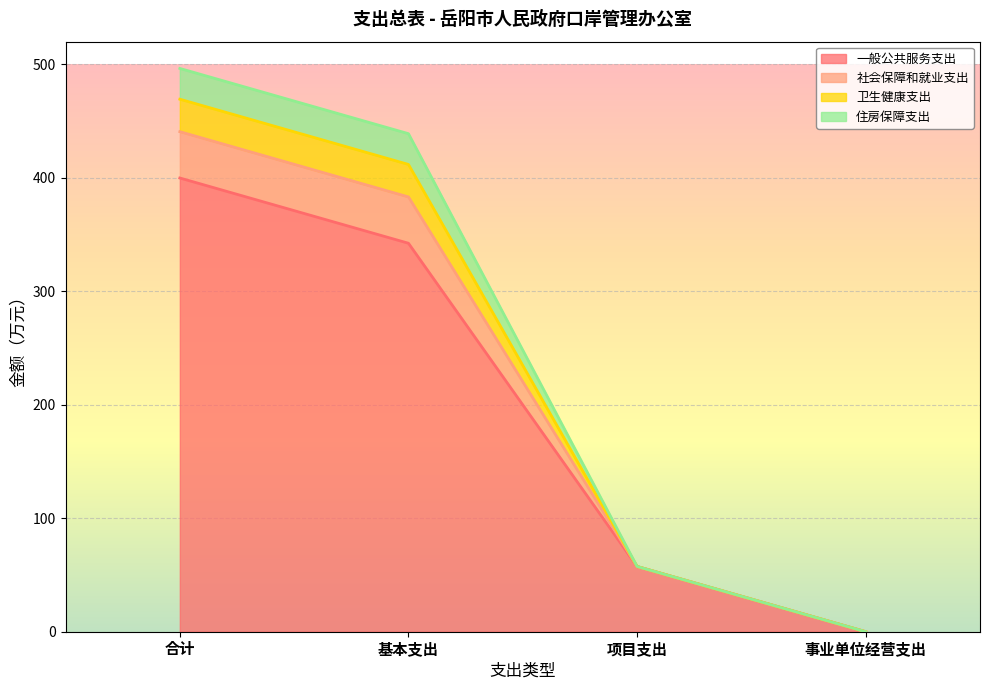

Is it true that 社会保障和就业支出 equals 96.5 at 项目支出?

False